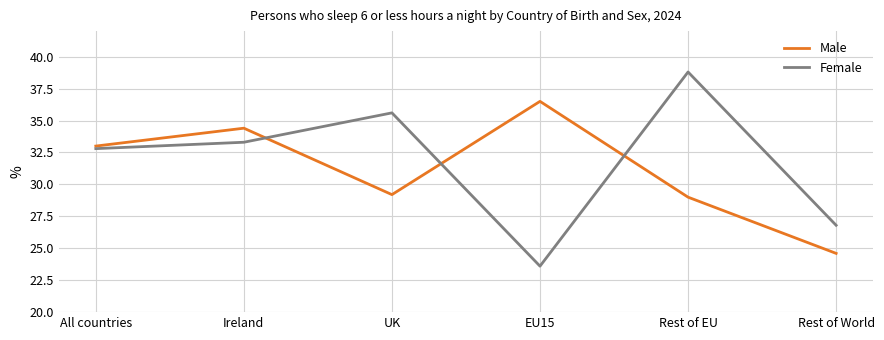

How many interior local peaks does the Female series have?

2